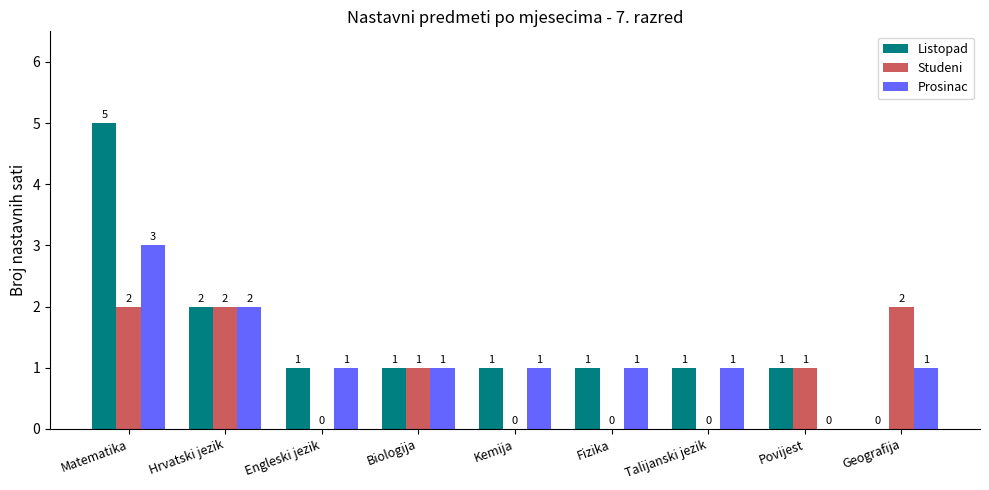

What is the sum of all Prosinac values?

11